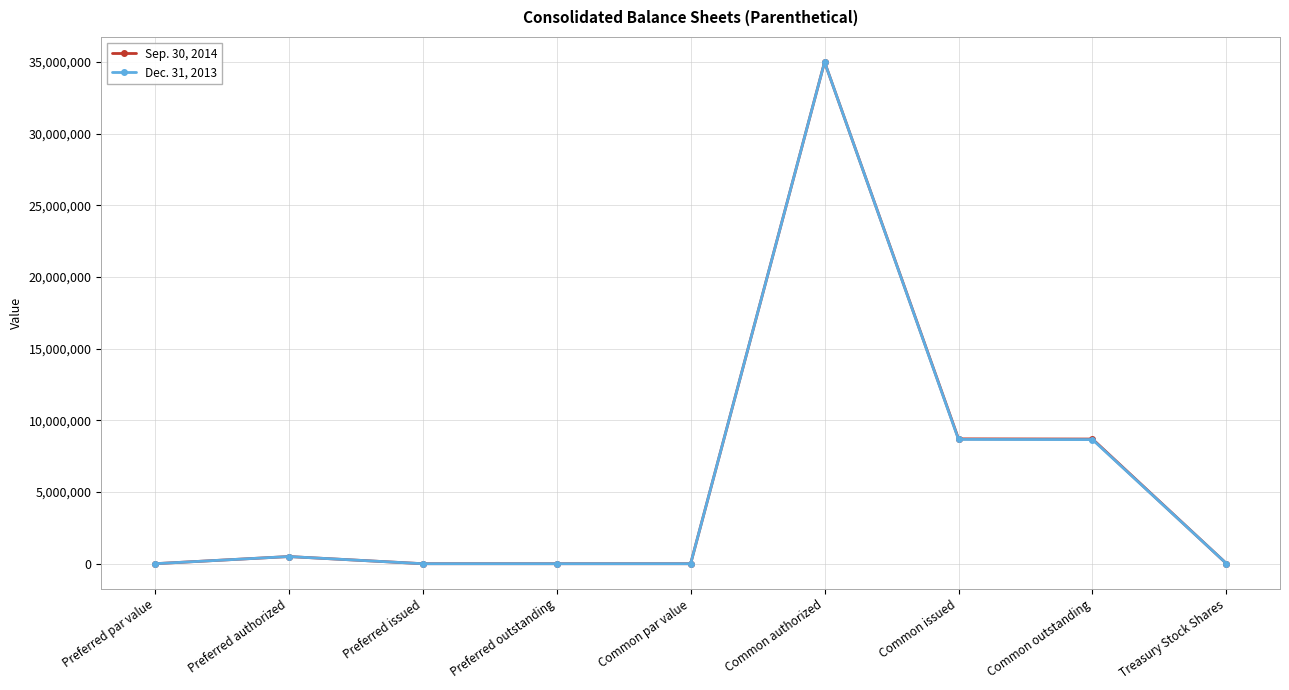

What is the average value of the Dec. 31, 2013 series?

5871225